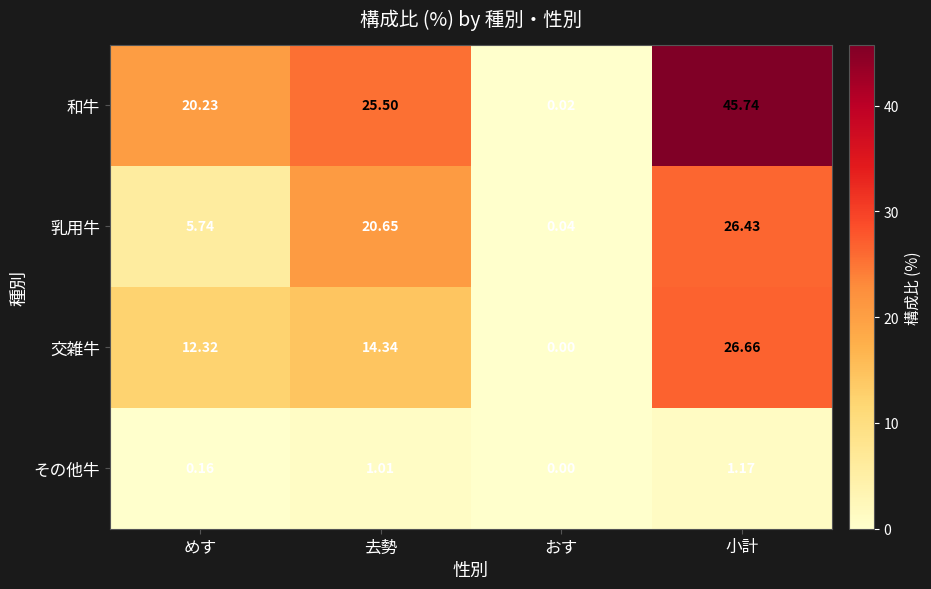

Which category has the lowest value across all series?

おす